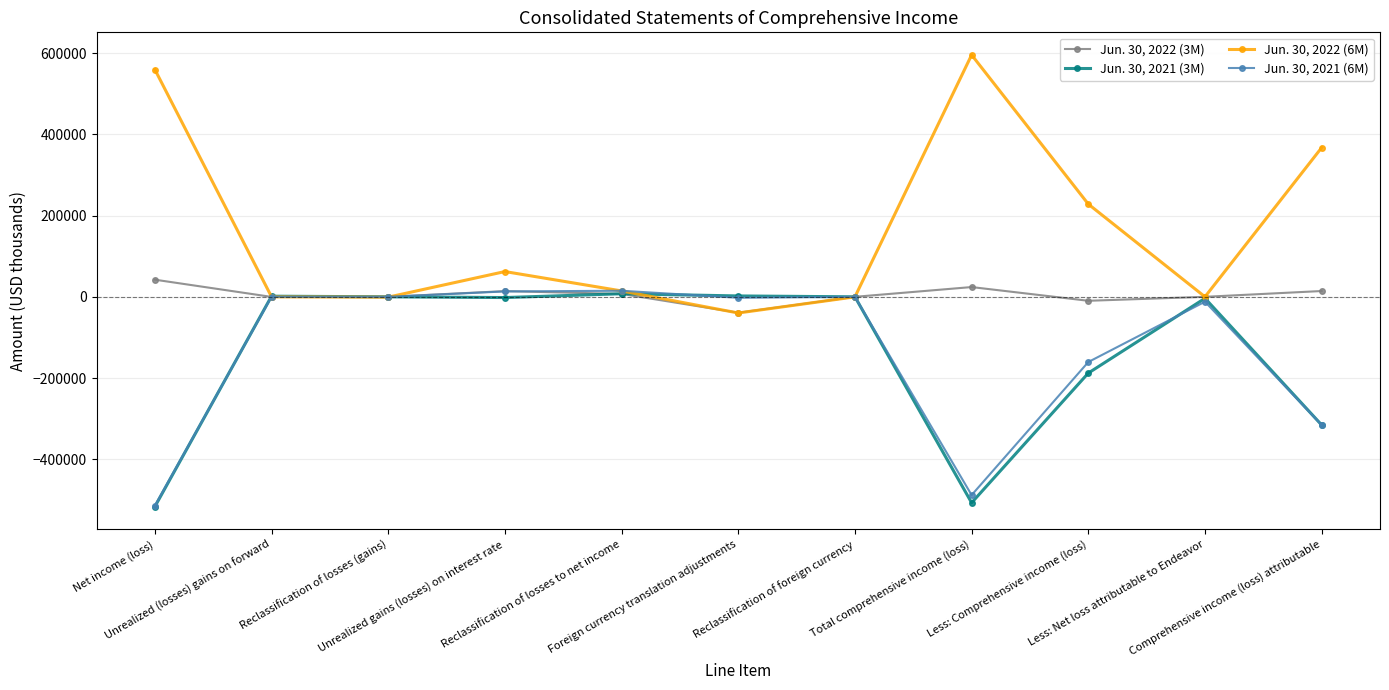

Which series has the largest total across all categories?

Jun. 30, 2022 (6M)